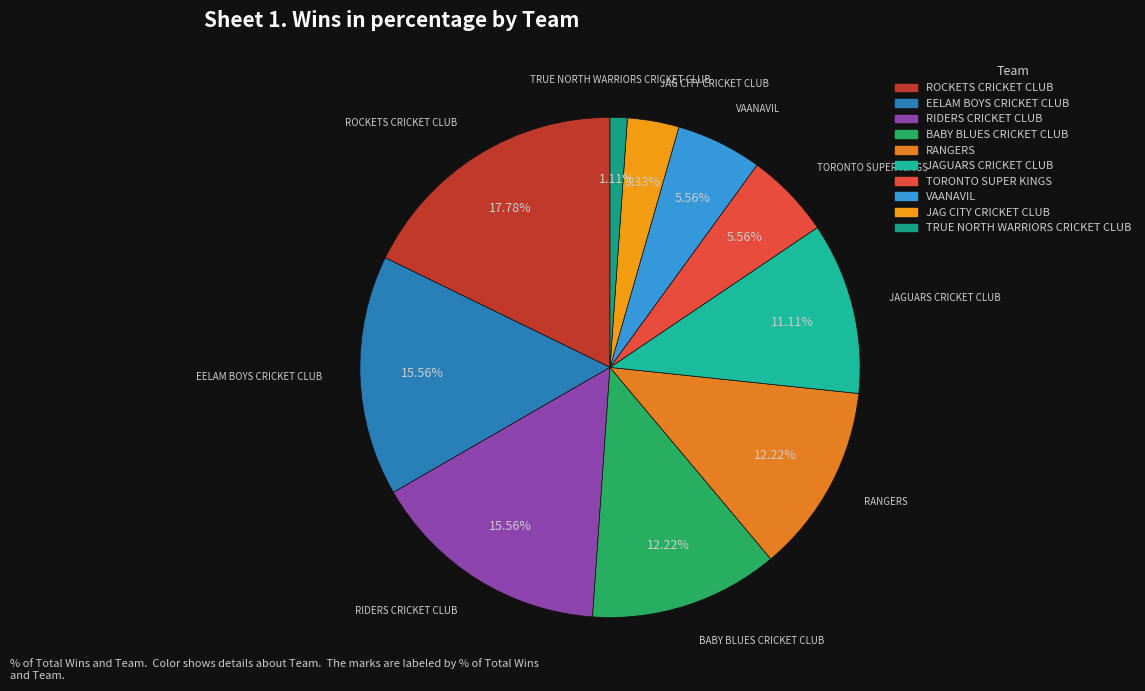

Which category has the smallest portion of the pie?

TRUE NORTH WARRIORS CRICKET CLUB